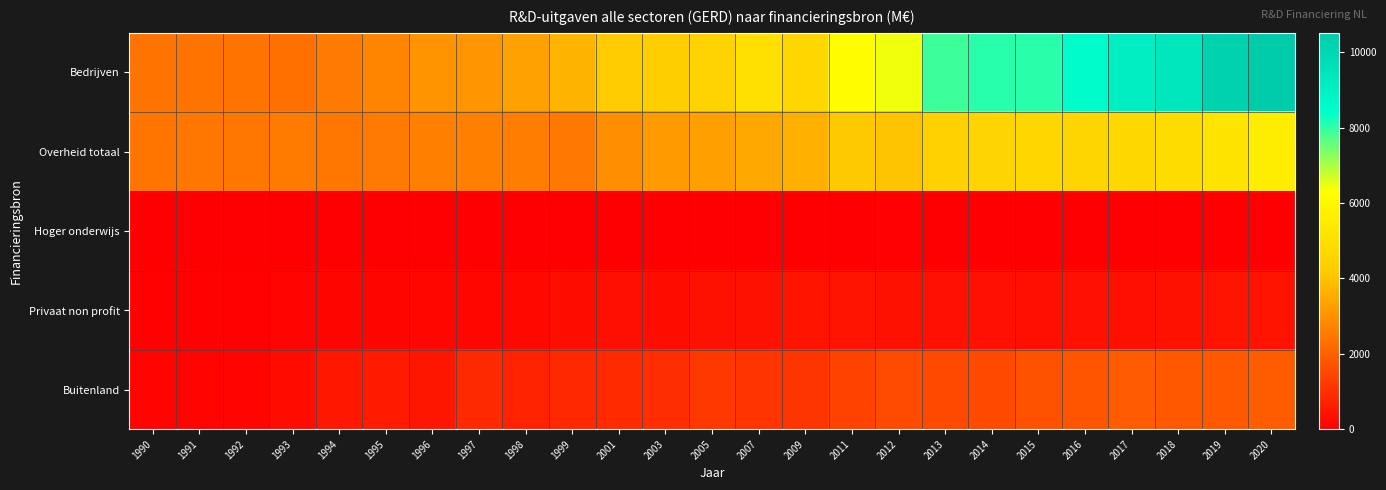

Reading left to right, transcribe all the data shown in this chart.

Bedrijven: 1990=2423.2	1991=2412.3	1992=2385.1	1993=2331.1	1994=2538.4	1995=2760.8	1996=3074.4	1997=3102.5	1998=3337.1	1999=3752.2	2001=4171.9	2003=4299.9	2005=4526.1	2007=5046.0	2009=4699.2	2011=6254.3	2012=6451.4	2013=7894.0	2014=8092.0	2015=8058.0	2016=8505.0	2017=9072.0	2018=9388.0	2019=10229.0	2020=10520.0
Overheid totaal: 1990=2436.3	1991=2449.1	1992=2484.4	1993=2562.0	1994=2484.4	1995=2532.6	1996=2631.9	1997=2661.9	1998=2601.1	1999=2495.2	2001=2954.4	2003=3217.4	2005=3310.0	2007=3474.4	2009=3647.6	2011=4152.7	2012=4057.4	2013=4445.0	2014=4565.0	2015=4673.0	2016=4604.0	2017=4729.0	2018=4897.0	2019=5221.0	2020=5603.0
Hoger onderwijs: 1990=6.8	1991=8.2	1992=8.2	1993=7.7	1994=10.9	1995=10.4	1996=3.6	1997=12.2	1998=10.9	1999=9.2	2001=9.8	2003=14.7	2005=24.9	2007=19.0	2009=30.1	2011=38.6	2012=52.7	2013=21.0	2014=26.0	2015=28.0	2016=27.0	2017=31.0	2018=35.0	2019=35.0	2020=39.0
Privaat non profit: 1990=73.1	1991=80.3	1992=79.9	1993=102.5	1994=135.2	1995=142.9	1996=151.6	1997=162.9	1998=198.3	1999=313.2	2001=329.4	2003=302.1	2005=373.0	2007=370.0	2009=431.8	2011=404.4	2012=384.2	2013=359.0	2014=352.0	2015=342.0	2016=352.0	2017=344.0	2018=380.0	2019=430.0	2020=415.0
Buitenland: 1990=101.2	1991=93.9	1992=118.4	1993=281.8	1994=496.9	1995=560.0	1996=482.8	1997=868.5	1998=721.5	1999=843.9	2001=886.8	2003=949.4	2005=1172.7	2007=1101.0	2009=1129.4	2011=1385.4	2012=1566.9	2013=1520.0	2014=1560.0	2015=1707.0	2016=1747.0	2017=1906.0	2018=1849.0	2019=1845.0	2020=1915.0